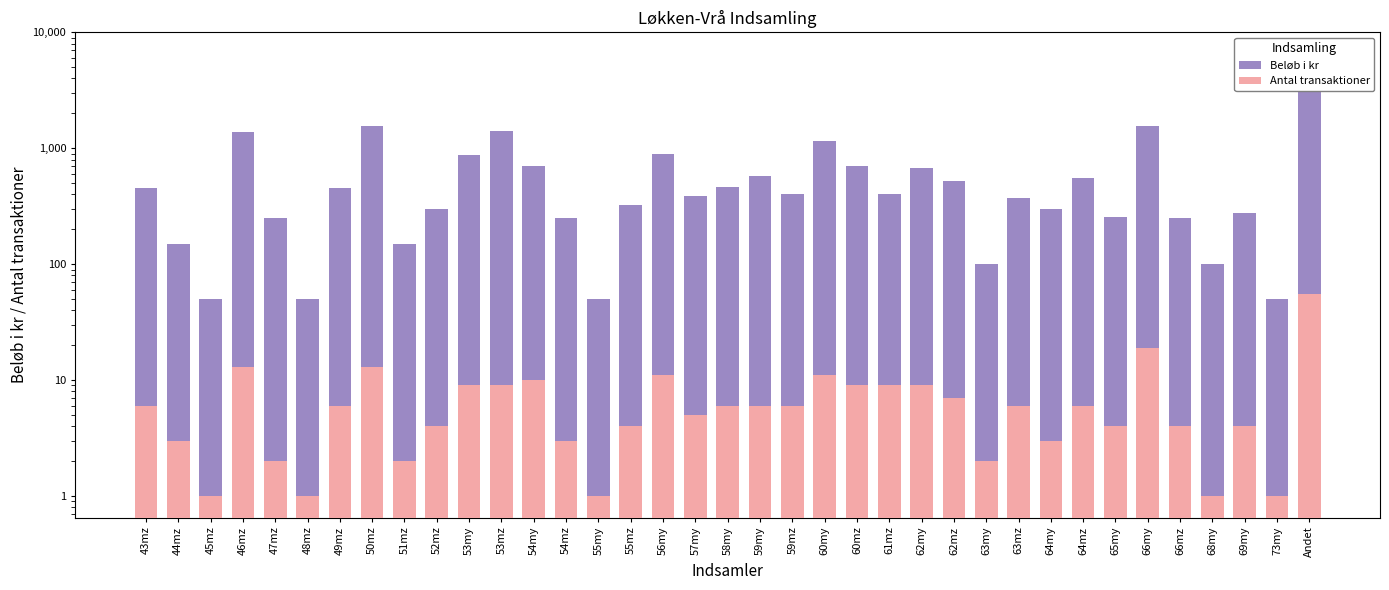

Which category has the highest value in the Antal transaktioner series?

Andet